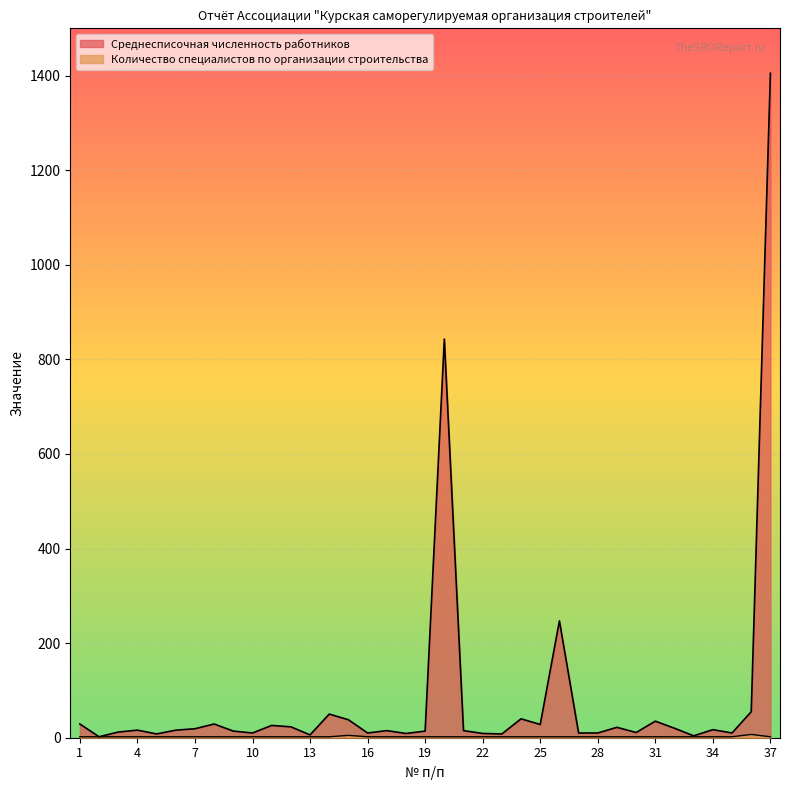

Reading left to right, what are all the values shown in this chart?

Среднесписочная численность работников: 1=29	2=2	3=12	4=16	5=8	6=16	7=19	8=29	9=14	10=10	11=26	12=23	13=6	14=50	15=38	16=10	17=15	18=9	19=14	20=843	21=15	22=9	23=8	24=40	25=28	26=247	27=10	28=10	29=22	30=11	31=35	32=20	33=4	34=17	35=10	36=55	37=1405
Количество специалистов по организации строительства: 1=2	2=2	3=2	4=2	5=2	6=2	7=2	8=2	9=2	10=2	11=2	12=2	13=2	14=2	15=5	16=2	17=2	18=2	19=2	20=2	21=2	22=2	23=2	24=2	25=2	26=2	27=2	28=2	29=2	30=2	31=2	32=2	33=2	34=2	35=2	36=7	37=2